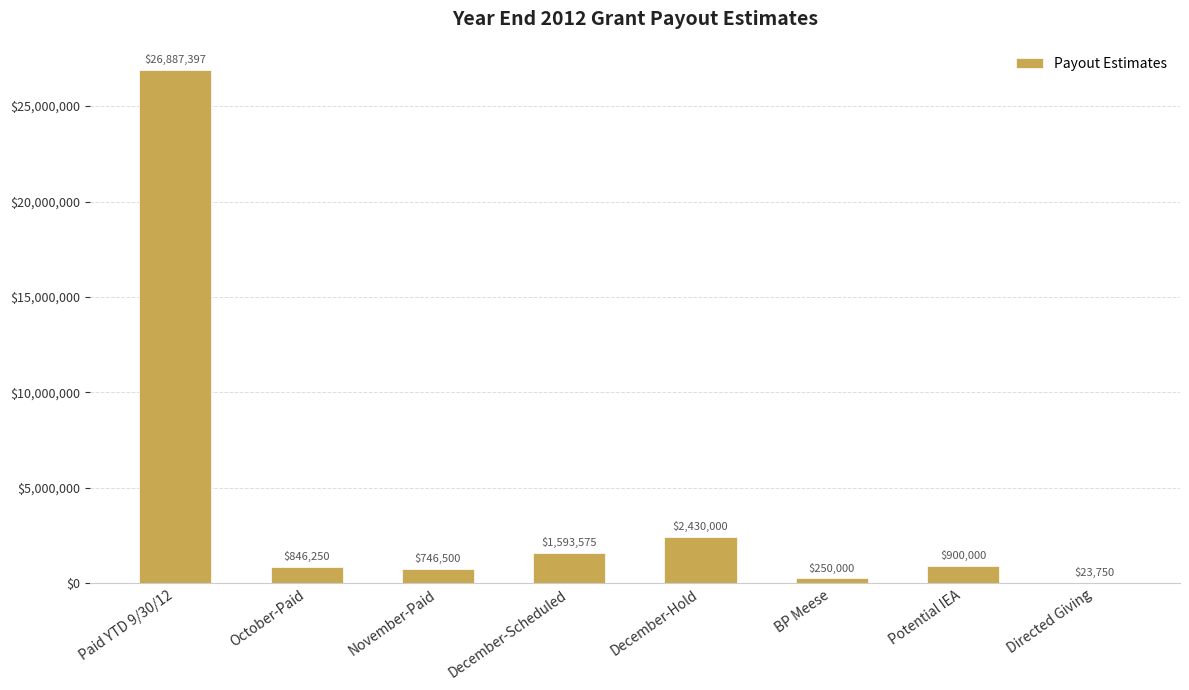

How many data points does each series have?

8